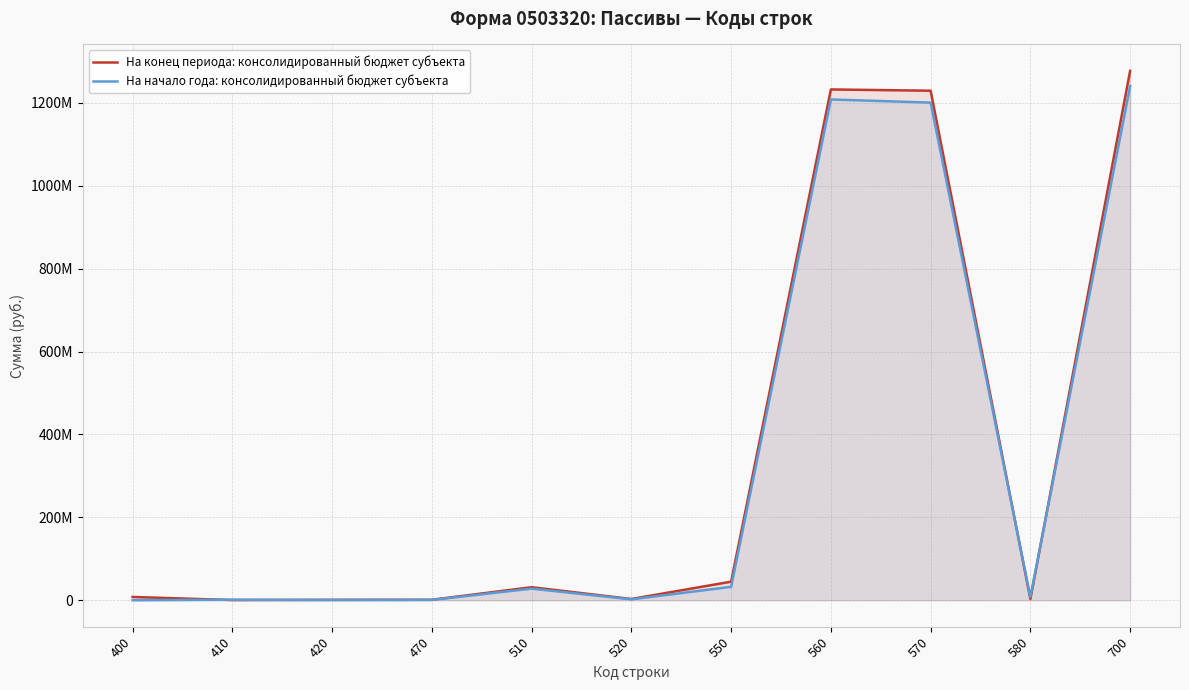

Is it true that На начало года: консолидированный бюджет субъекта equals 1266482.7 at 410?

True